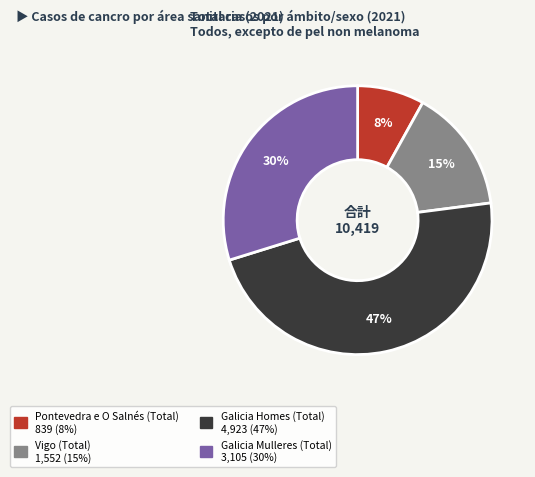

Which has a higher value, Vigo (Total) or Galicia Homes (Total)?

Galicia Homes (Total)